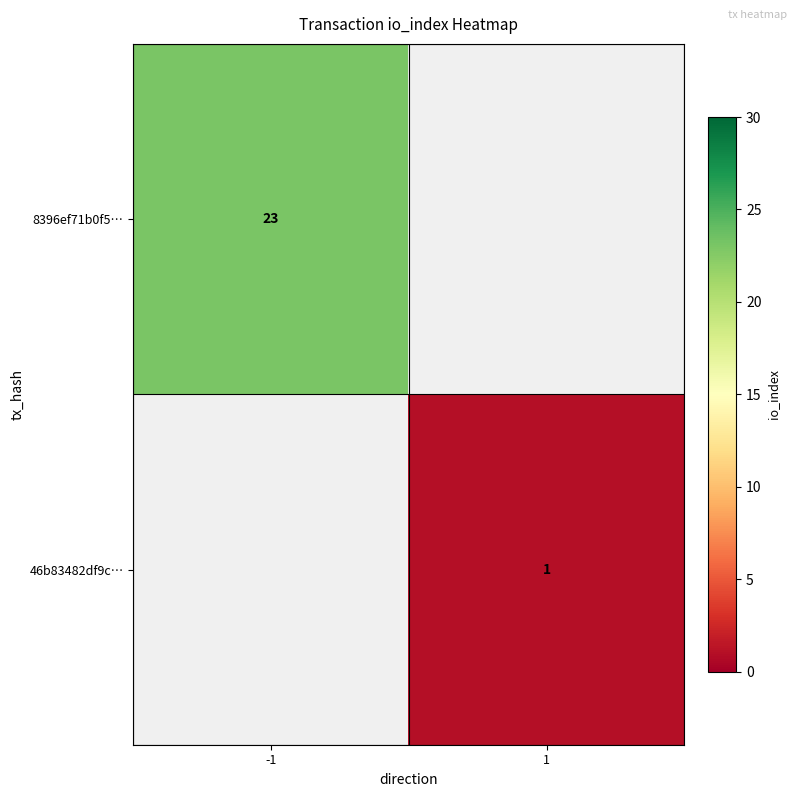

The value of 46b83482df9c… at 1 is 0. True or false?

False